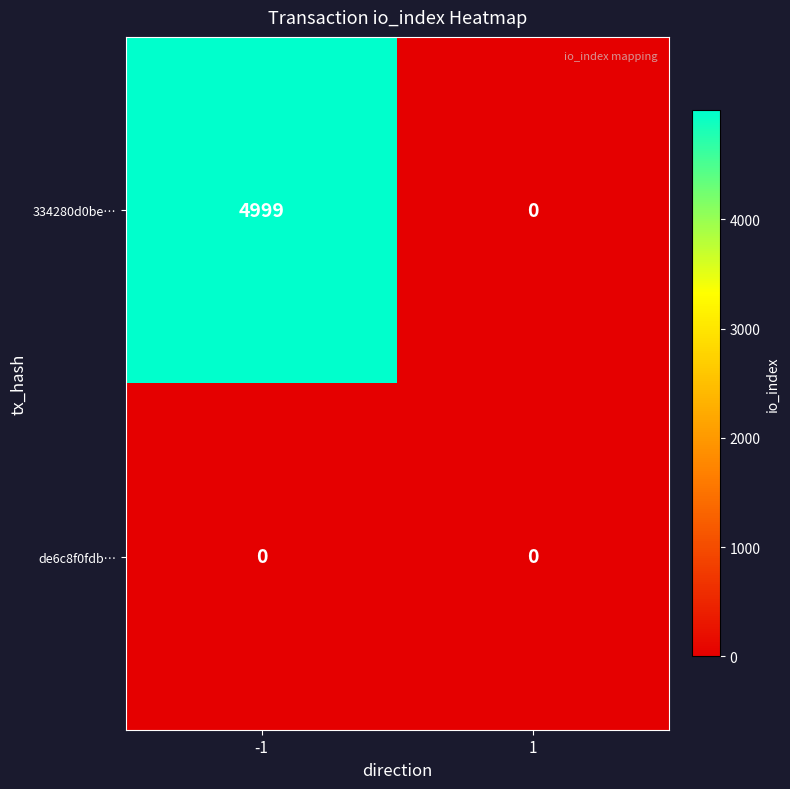

How many data points does each series have?

2